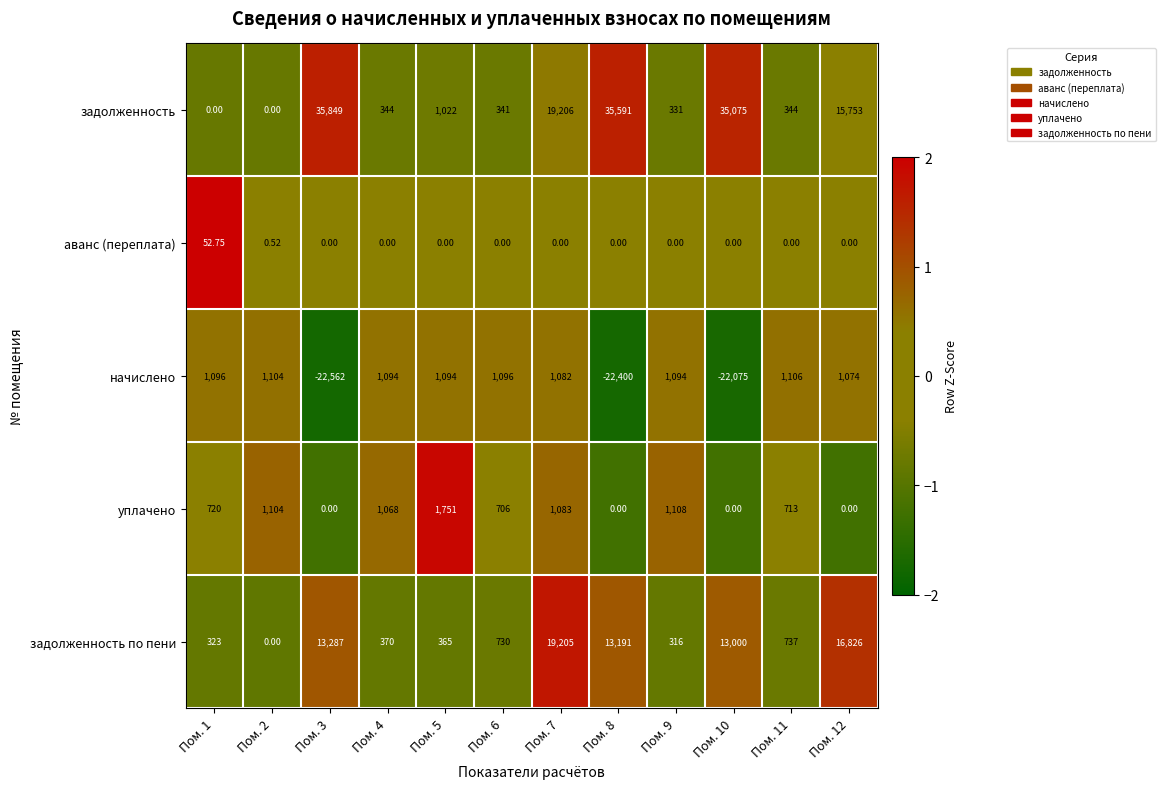

Between Пом. 8 and Пом. 10, which series saw the biggest shift?

задолженность